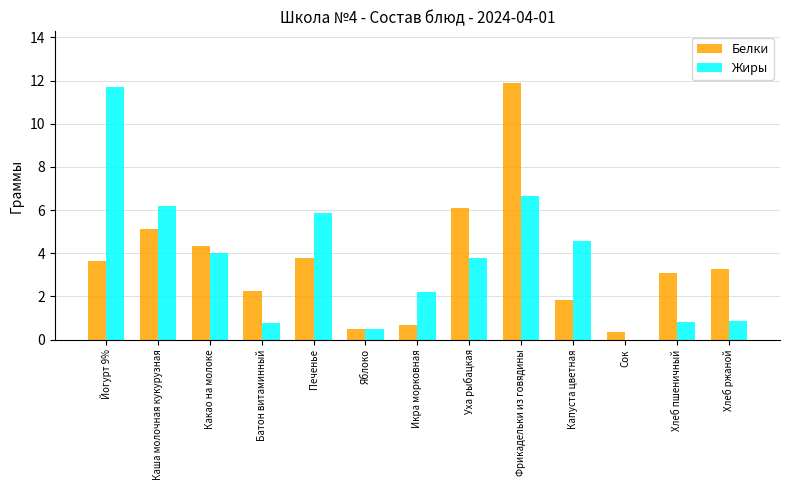

How many distinct data groups are displayed?

2